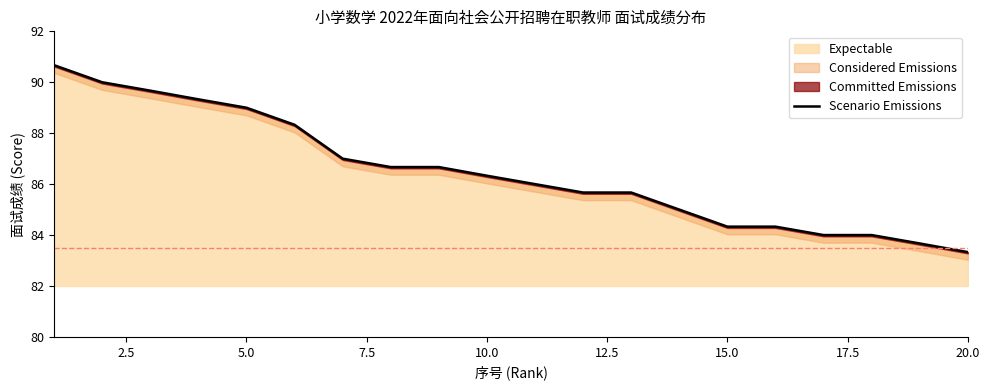

The Expectable series shows 52.7 at 15.0. True or false?

False